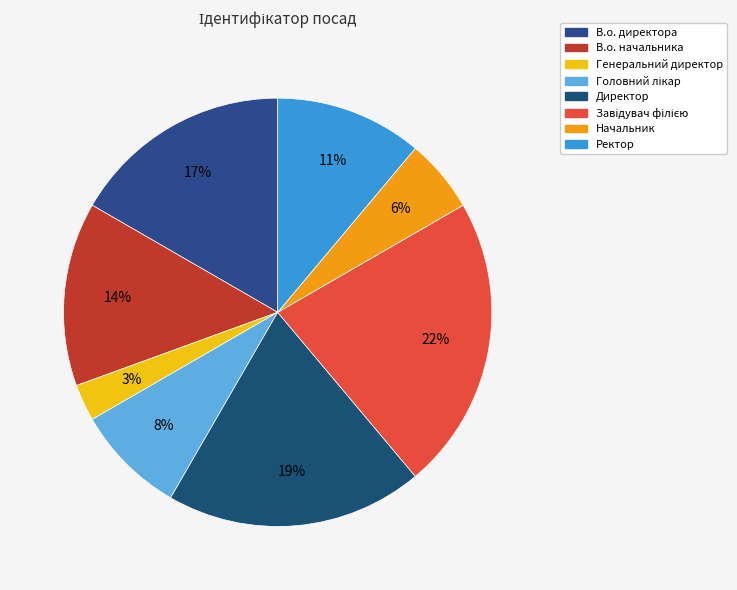

Does Завідувач філією represent more than half of the total?

No